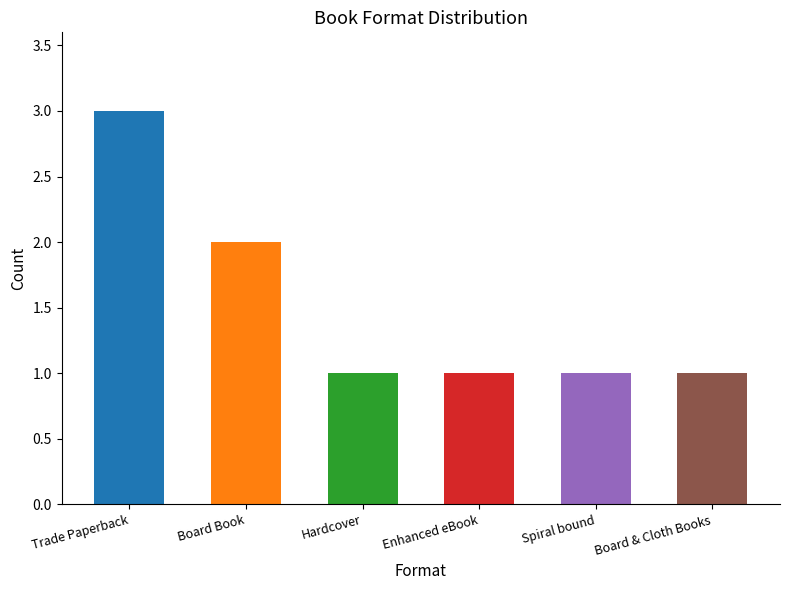

What is the label of the 1st bar from the right?

Board & Cloth Books